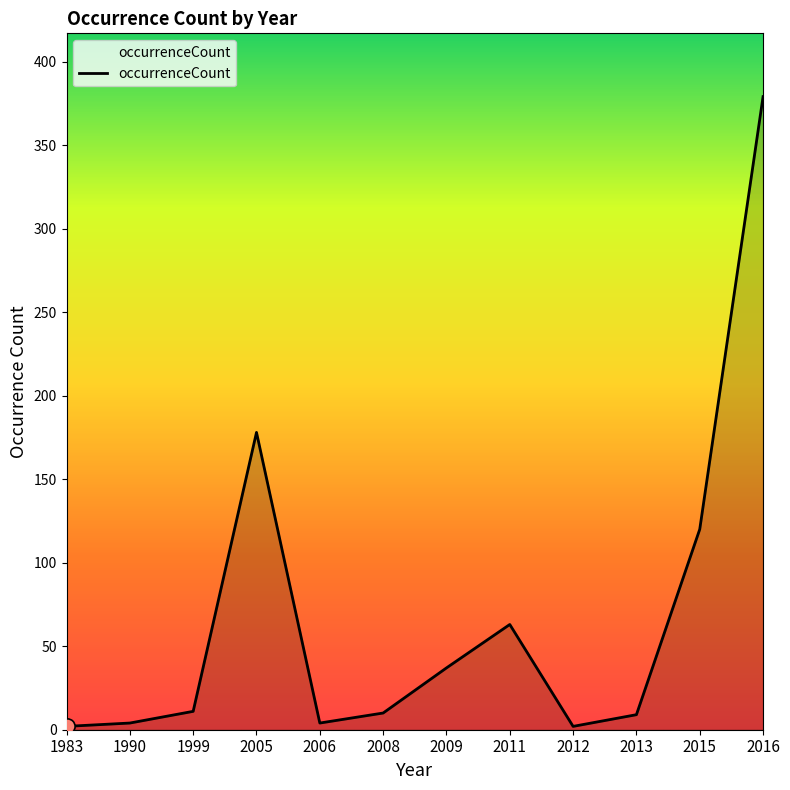

Approximately how many times larger is the value at 2016 compared to 2008?

37.9